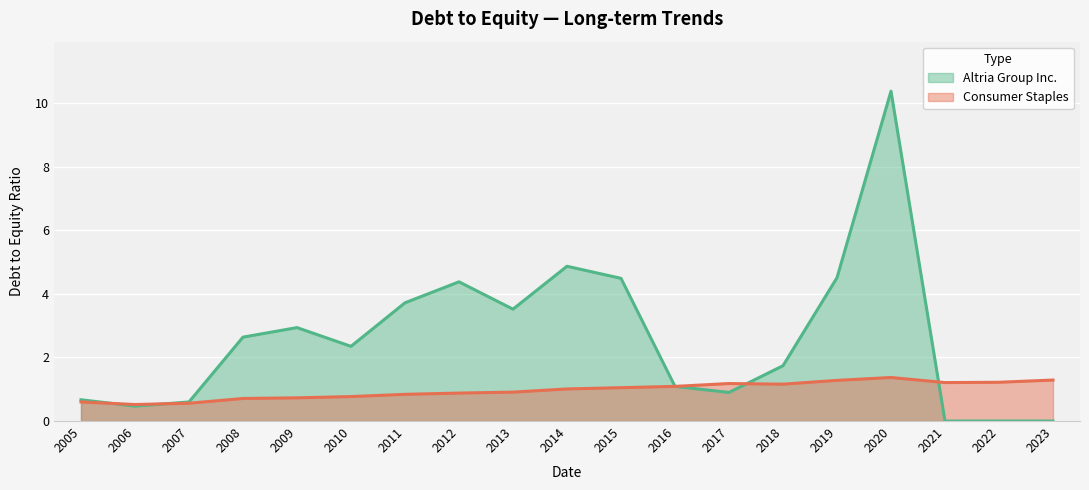

What is the difference between the maximum and minimum values in the Consumer Staples series?

0.9